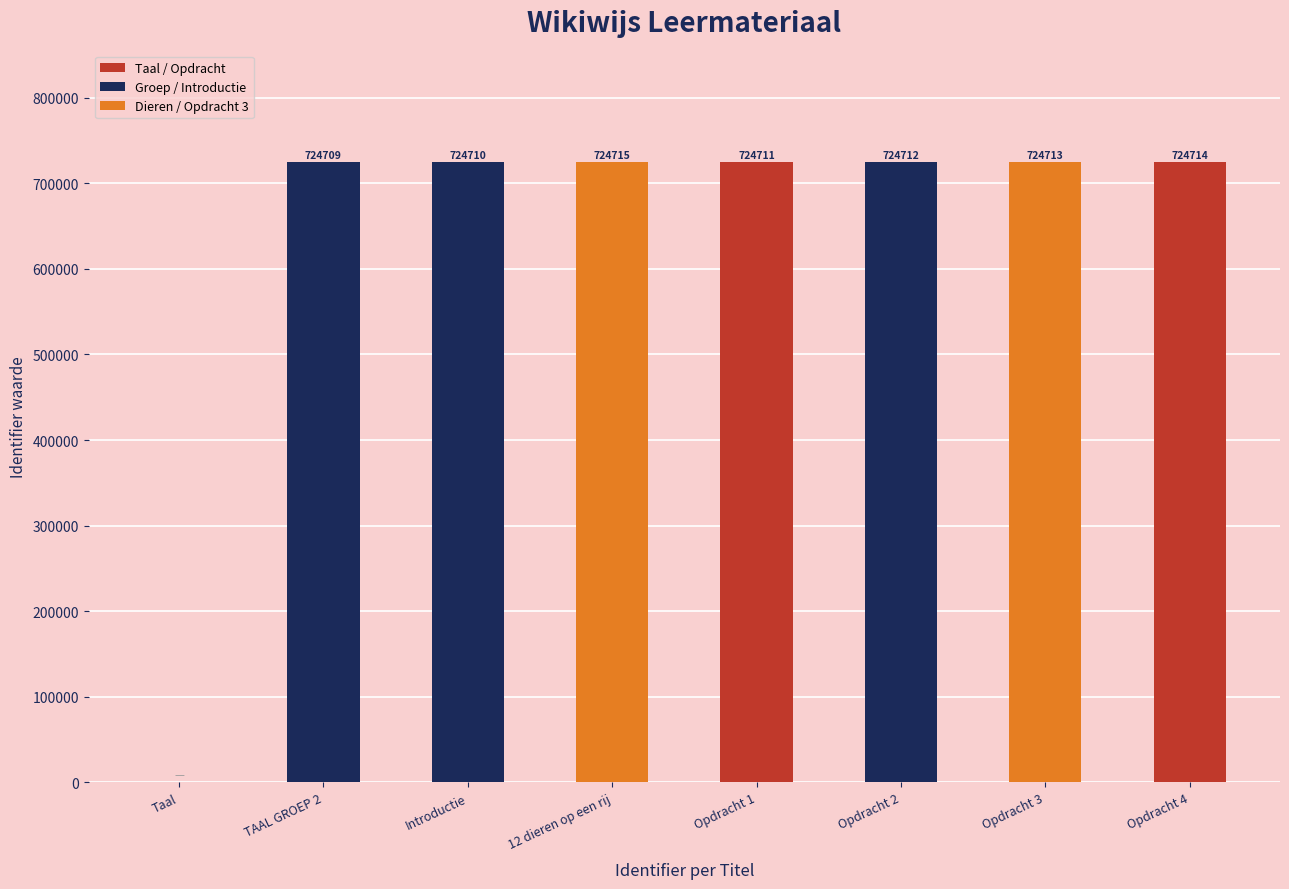

What is the change in value from Taal to 12 dieren op een rij?

+724715